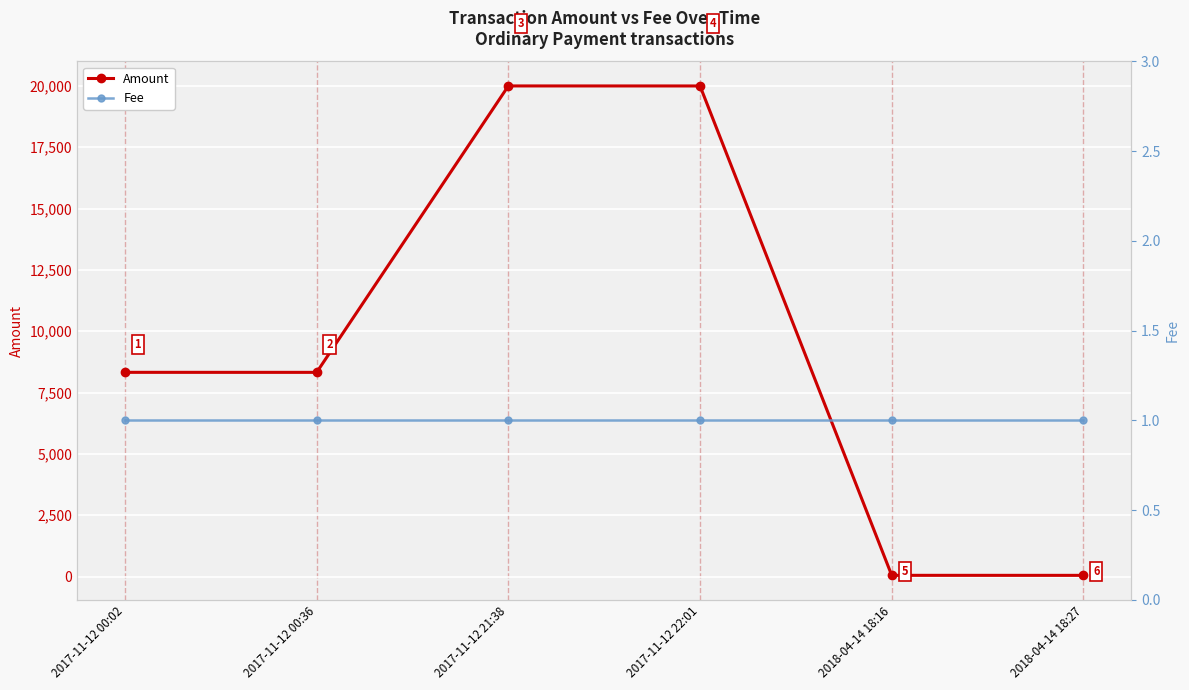

True or false: Fee and Amount cross at least once.

False